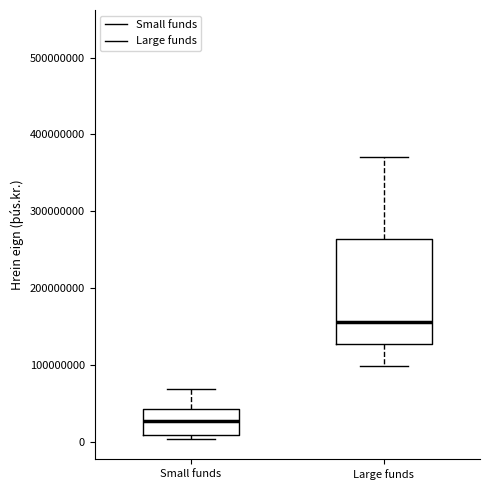

Reading left to right, read every box against the y-axis: the position of its median line, the range the box covers, and the ends of its whiskers. The values are not printed on the chart, so give them approximately, as read against the axis.

Small funds: median 30000000, box 10000000 to 40000000, whiskers 0 to 70000000
Large funds: median 160000000, box 130000000 to 260000000, whiskers 100000000 to 370000000